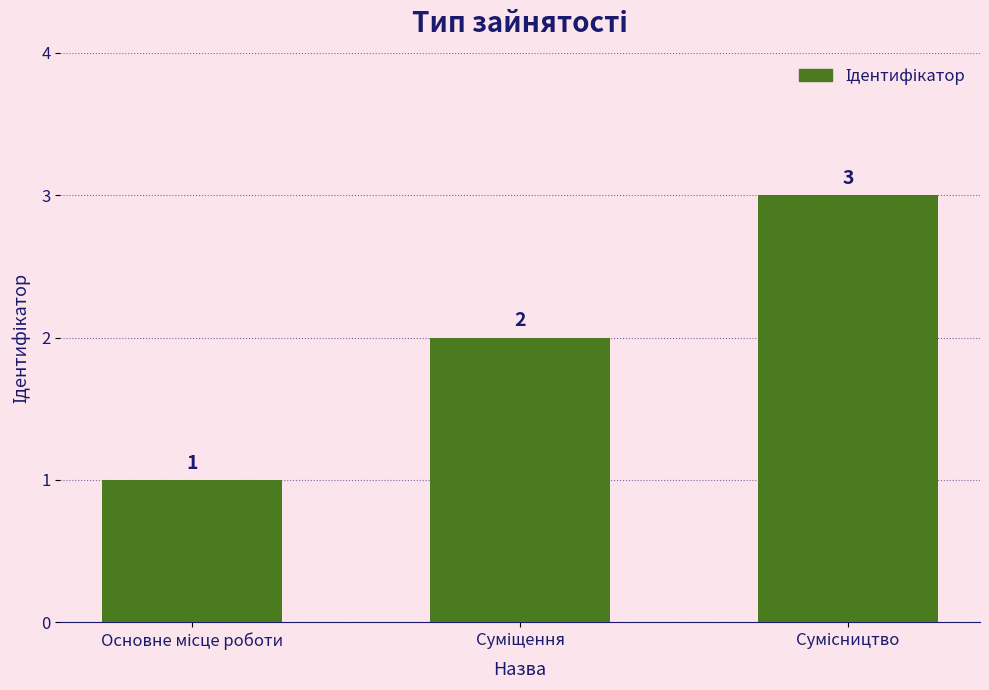

What is the maximum value shown in the chart?

3